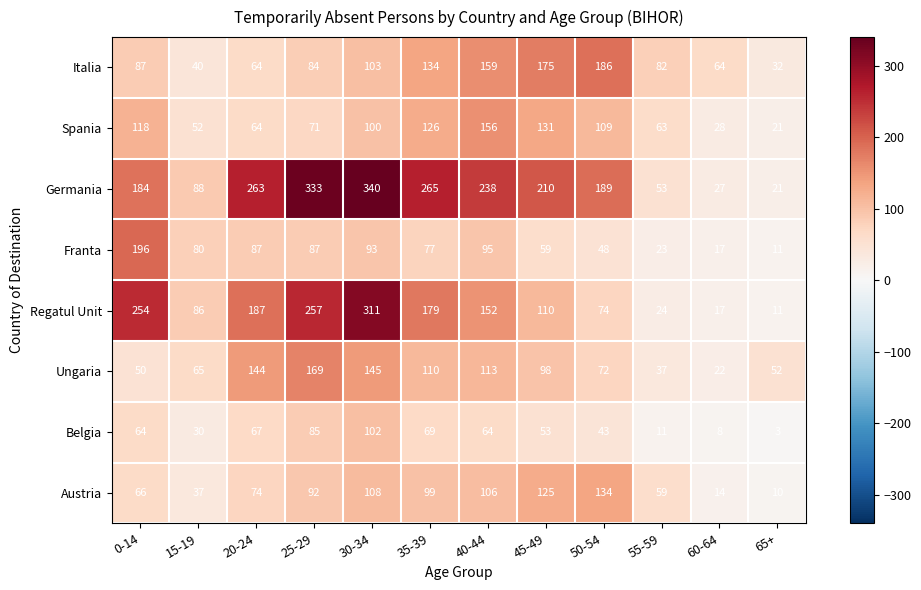

Count the number of data series in this chart.

8